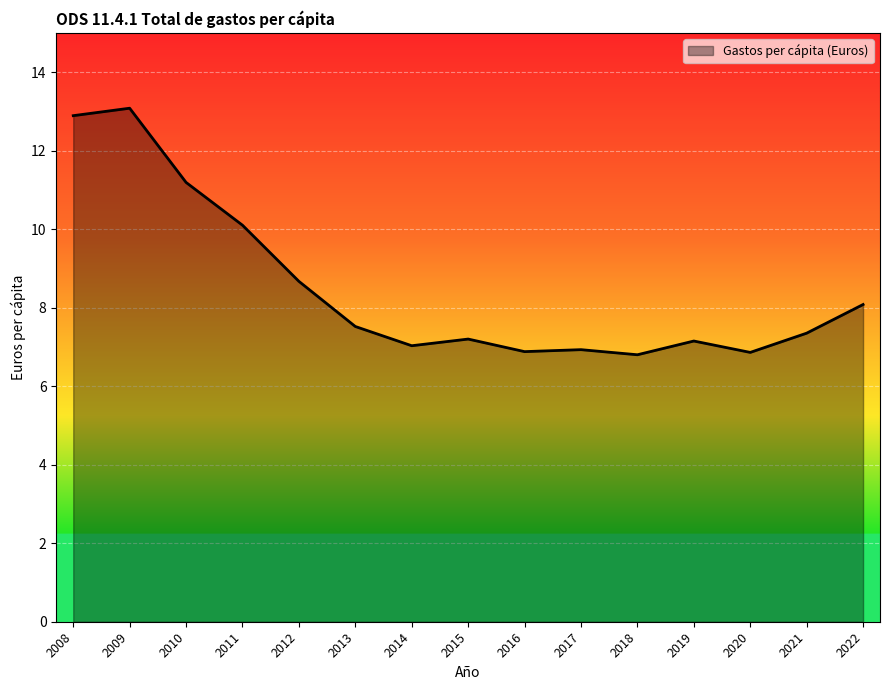

What is the change in value from 2019 to 2022?

+0.9